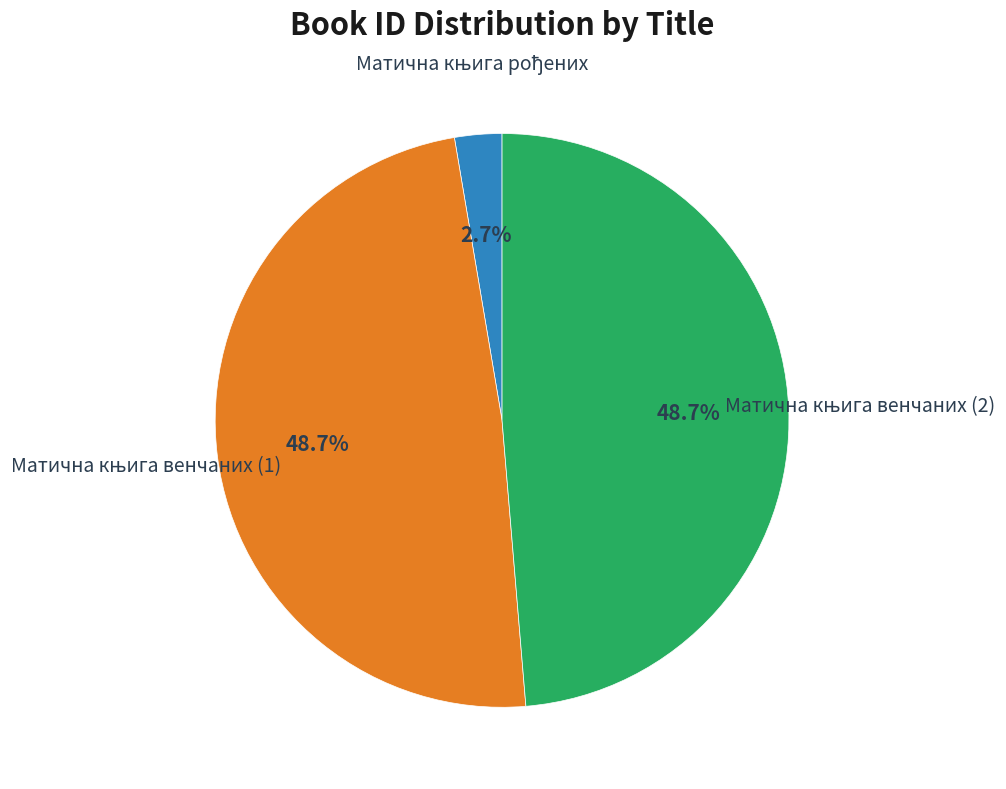

How many segments does this pie chart have?

3